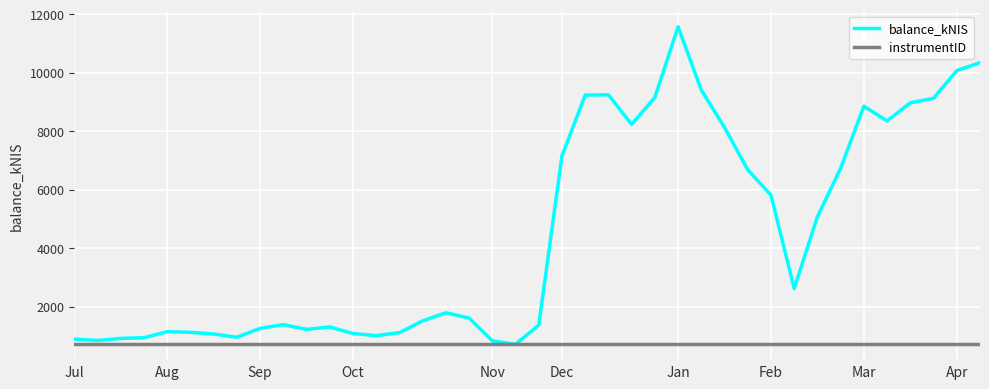

Rank the series by their maximum value, from highest to lowest.

balance_kNIS, instrumentID